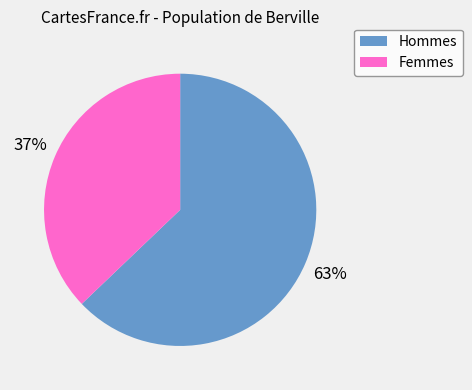

Is there any slice that represents more than half of the pie?

Yes